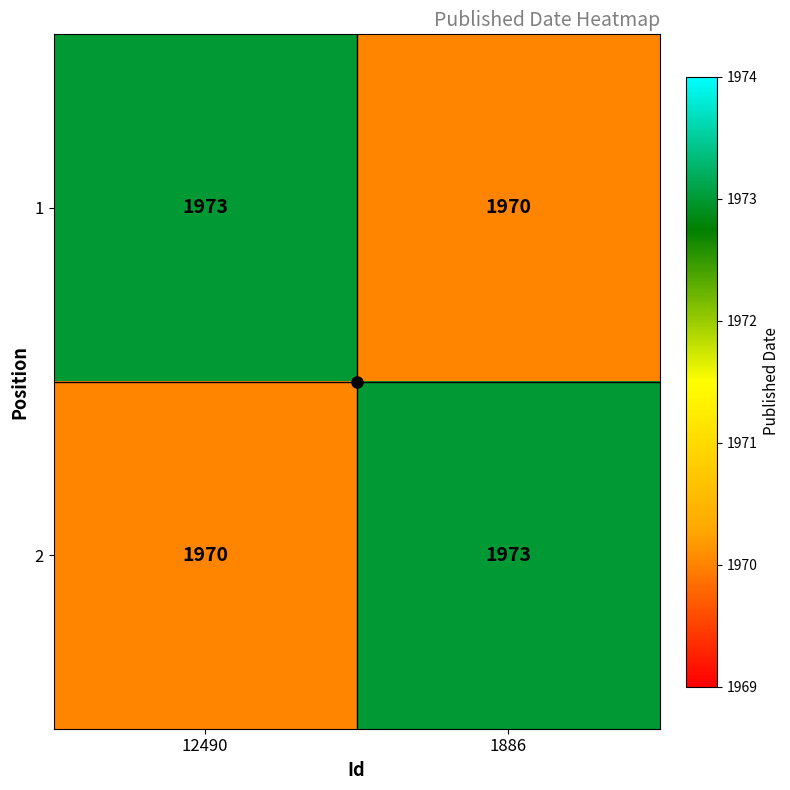

What is the difference between the highest and lowest values at 1886?

3